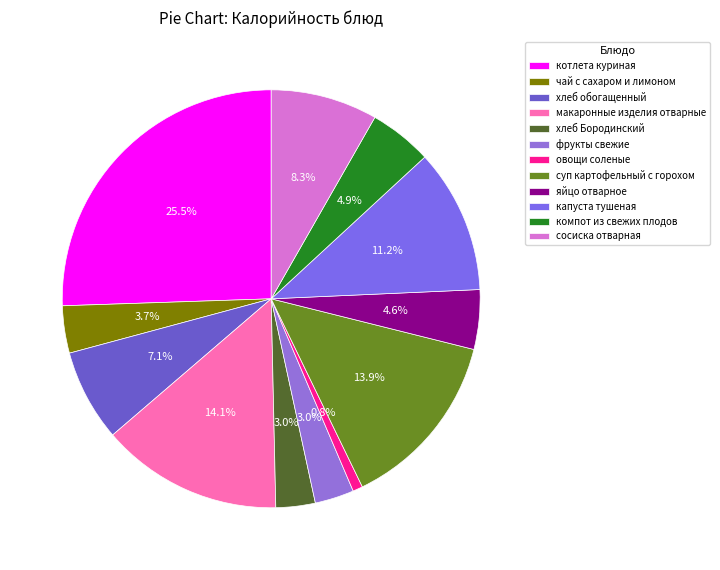

Which category has the biggest portion of the pie?

котлета куриная